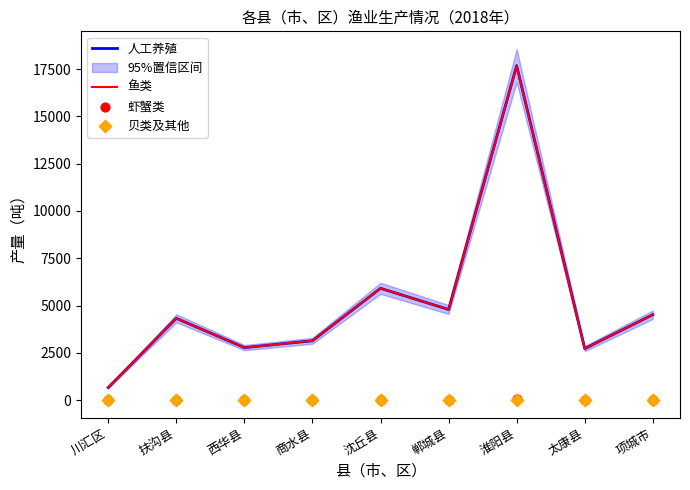

At how many categories does at least one series exceed 3543?

5